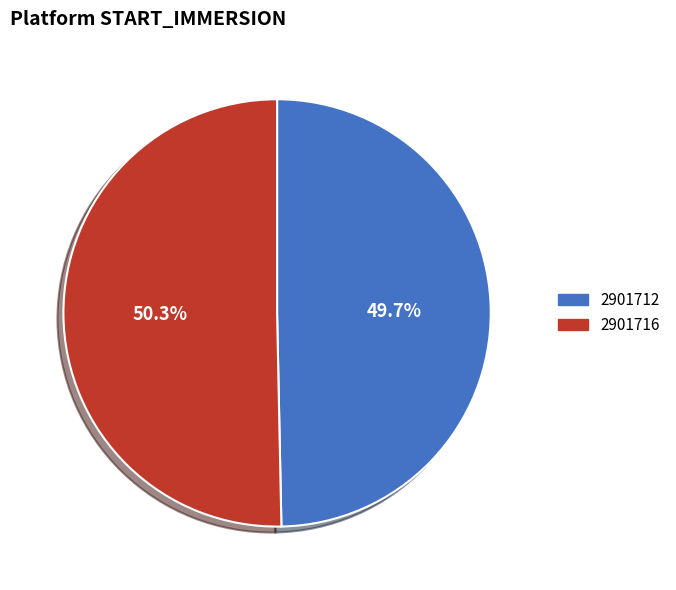

What is the total percentage of 2901712 and 2901716?

100.0%